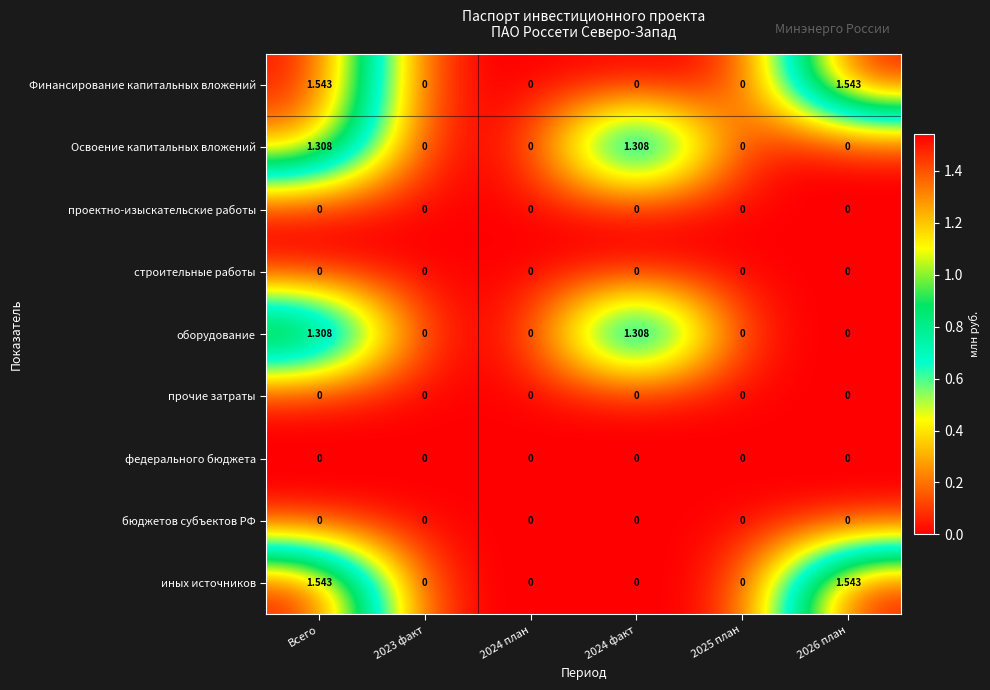

How many data points does each series have?

6